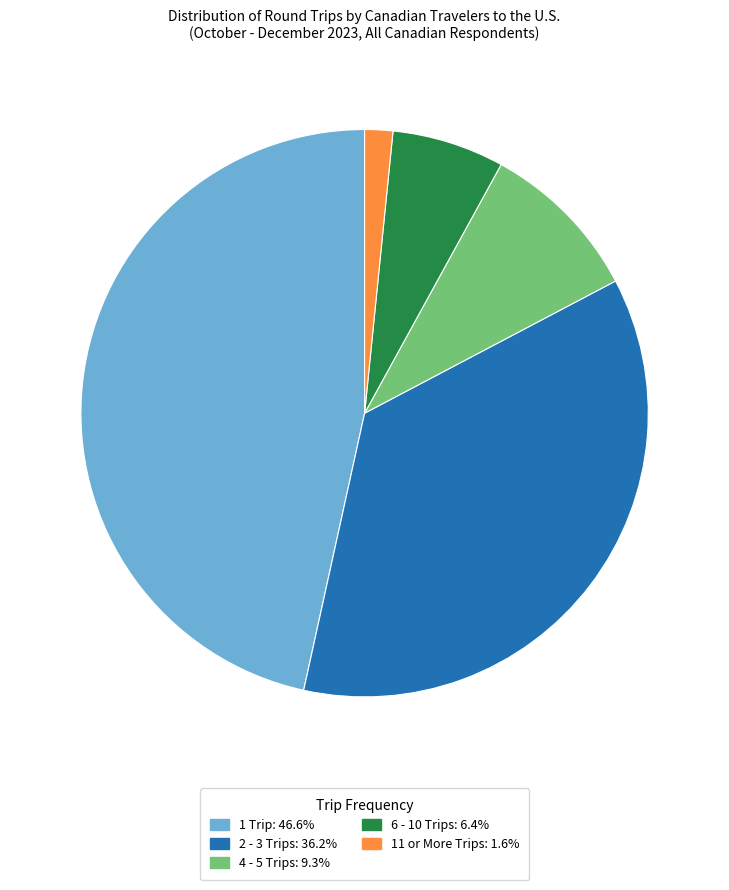

Is the sum of 4 - 5 Trips and 6 - 10 Trips greater than half?

No